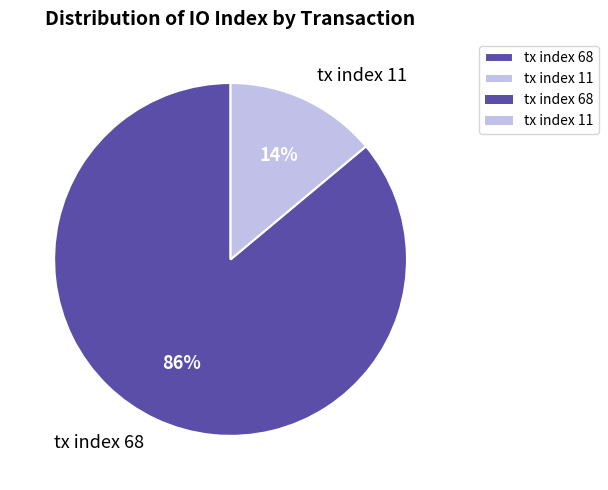

Is the sum of tx index 68 and tx index 11 greater than half?

Yes